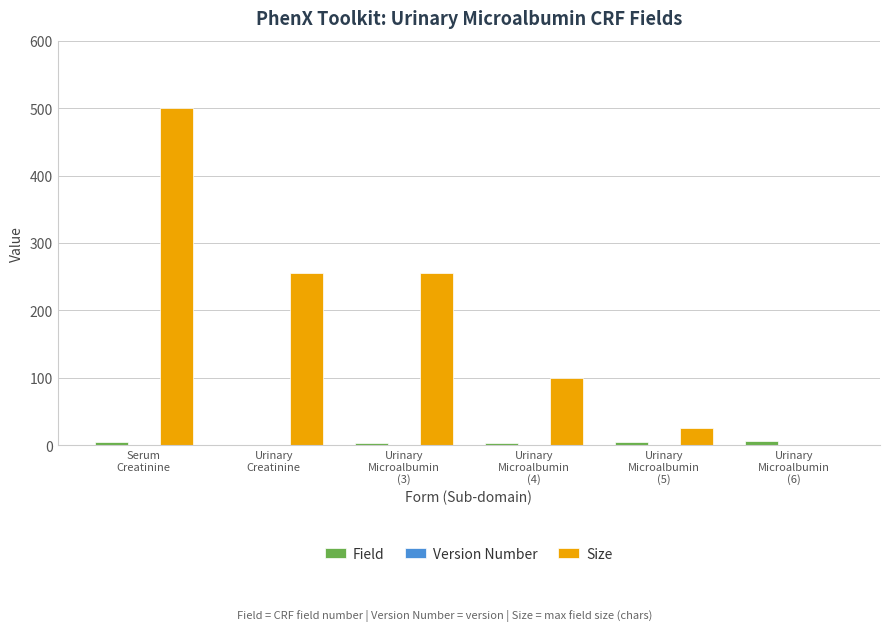

Which category has the highest value across all series?

Serum
Creatinine